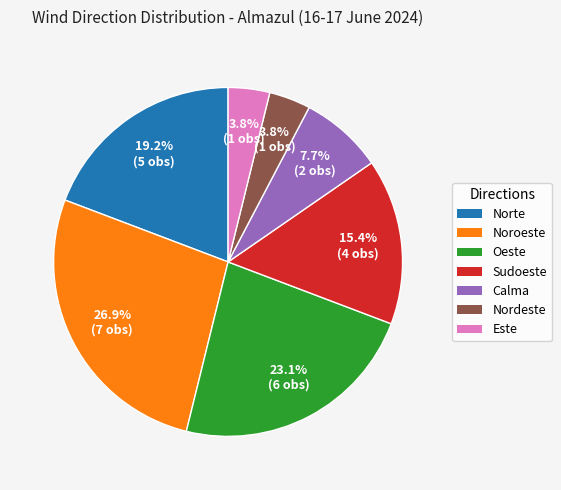

Does any single category account for the majority?

No